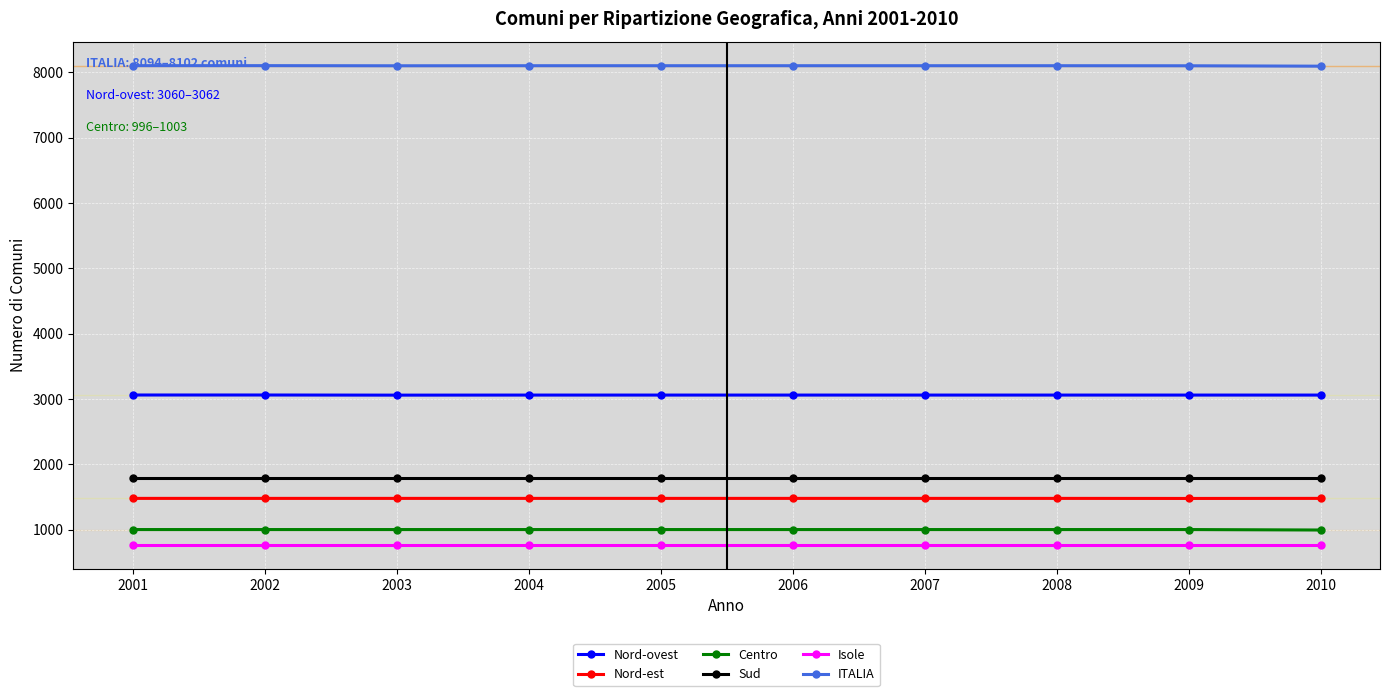

What is the value of the ITALIA point at the 10th from the left?

8094